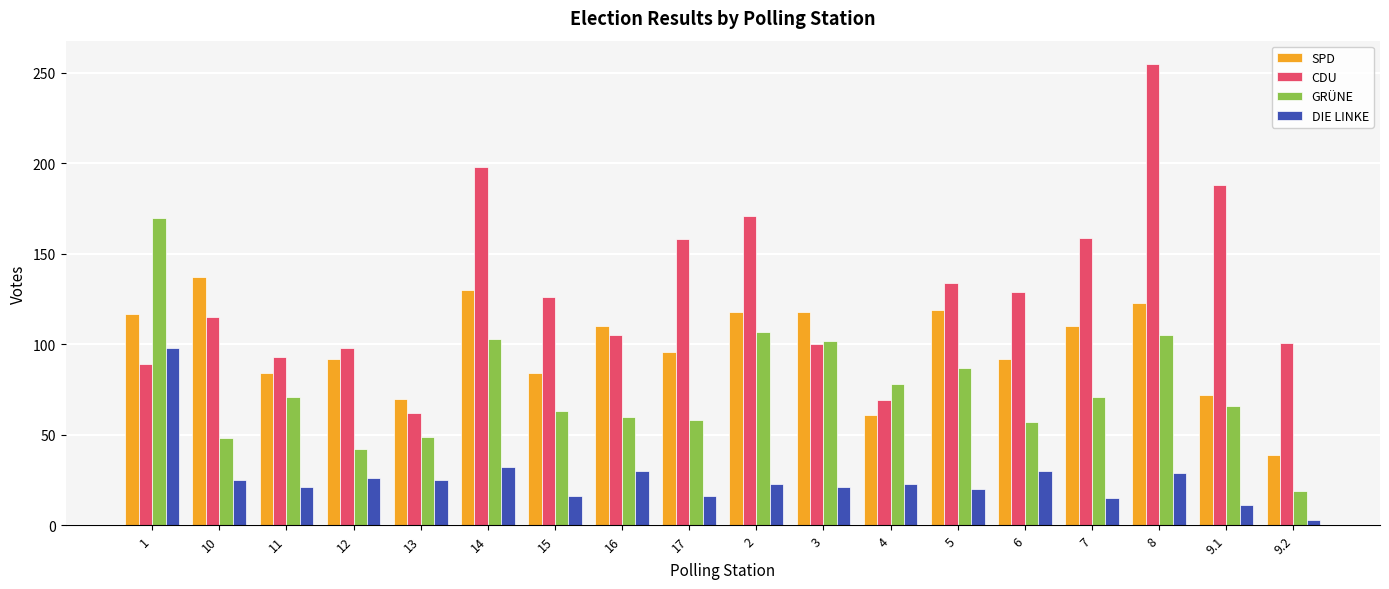

True or false: SPD has a value of 123 at 8.

True